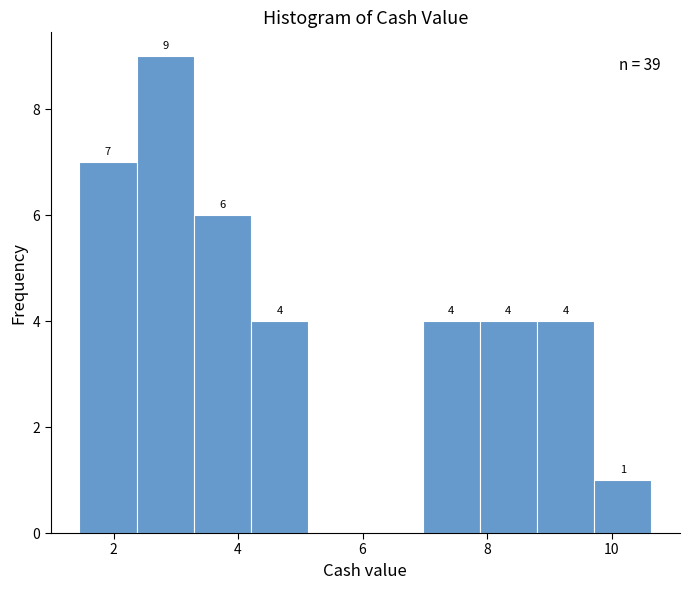

Over which range of the x-axis is the bar tallest?

2.4 to 3.2